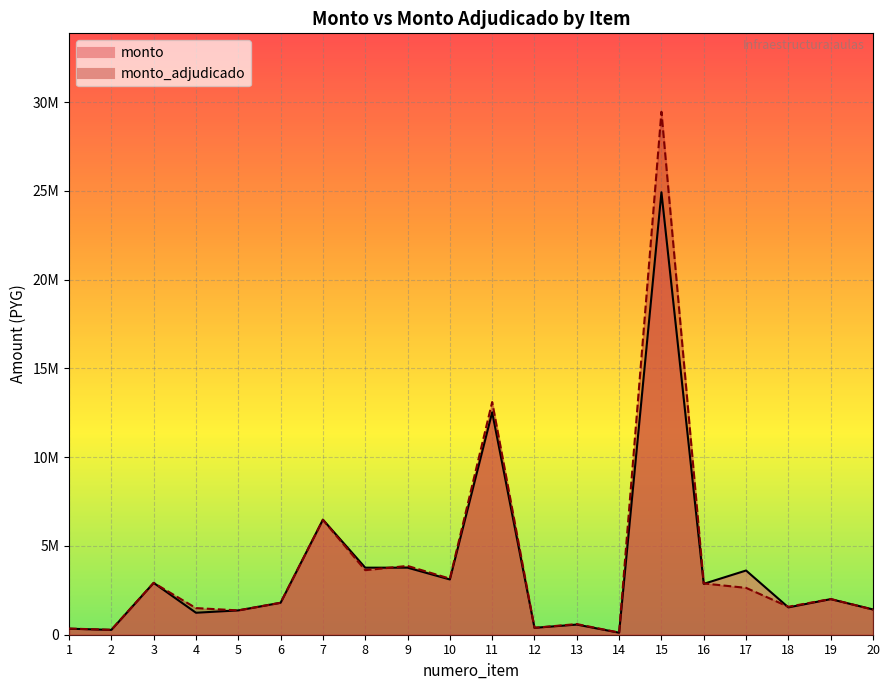

Count the number of categories in the chart.

20